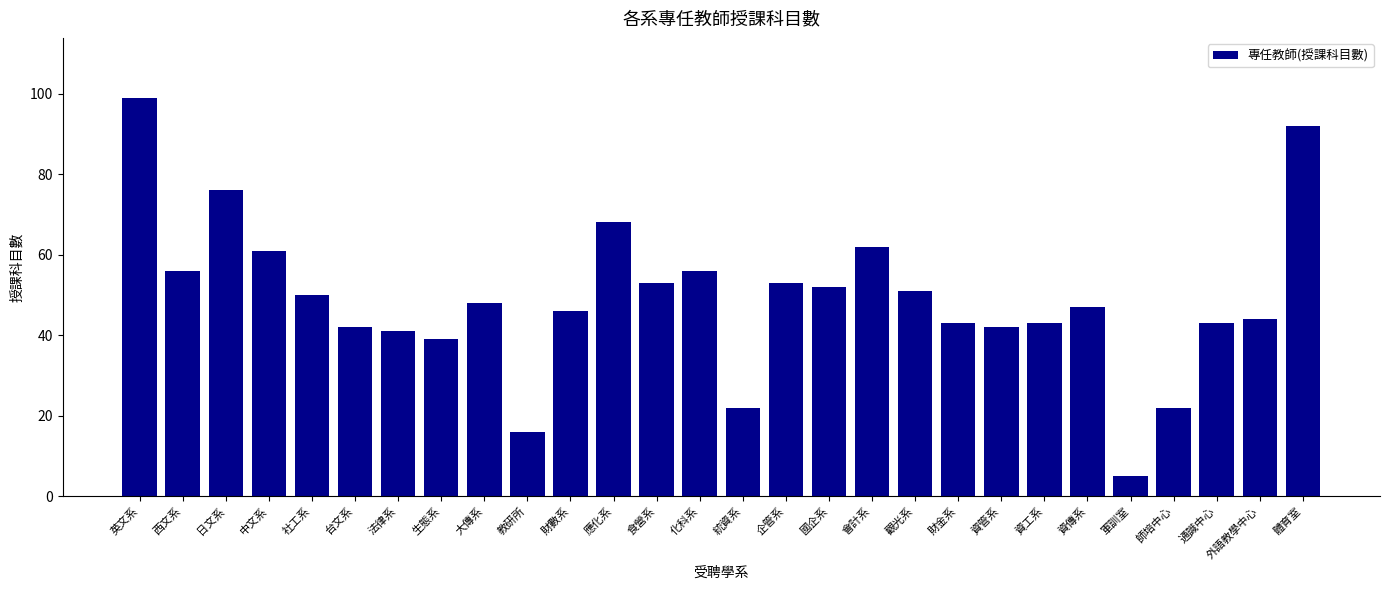

Where does the data first go above 48?

英文系